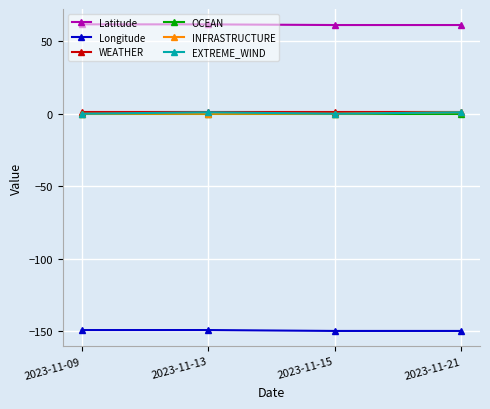

Which series has the largest total across all categories?

Latitude